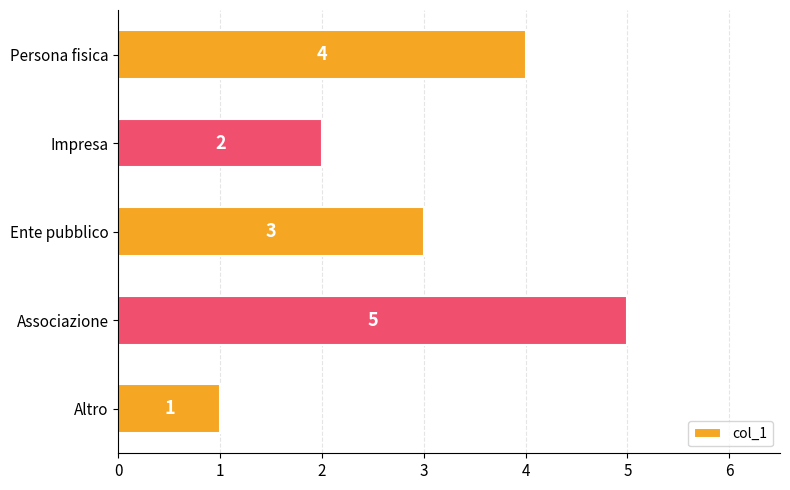

List the labels in order of value, smallest first.

Altro, Impresa, Ente pubblico, Persona fisica, Associazione